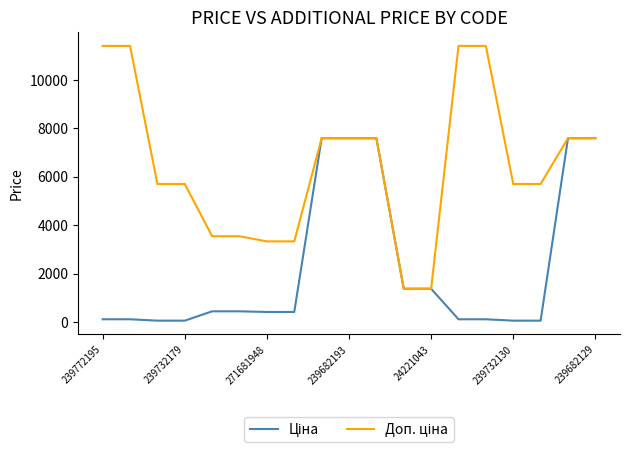

What is the maximum value shown in the chart?

11410.0